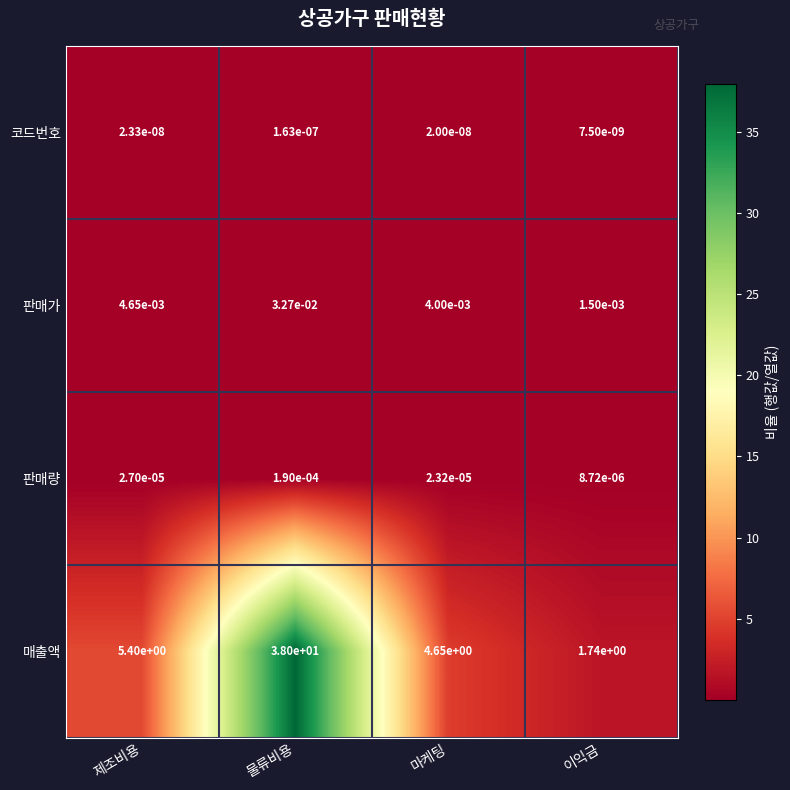

Where is 판매량 nearest to the value 0?

이익금